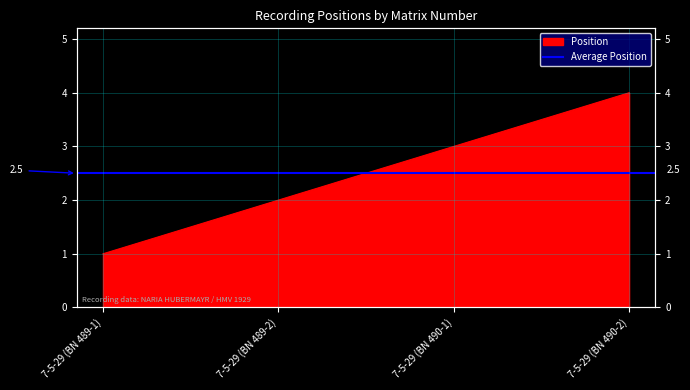

Reading left to right, transcribe all the data shown in this chart.

1	2	3	4